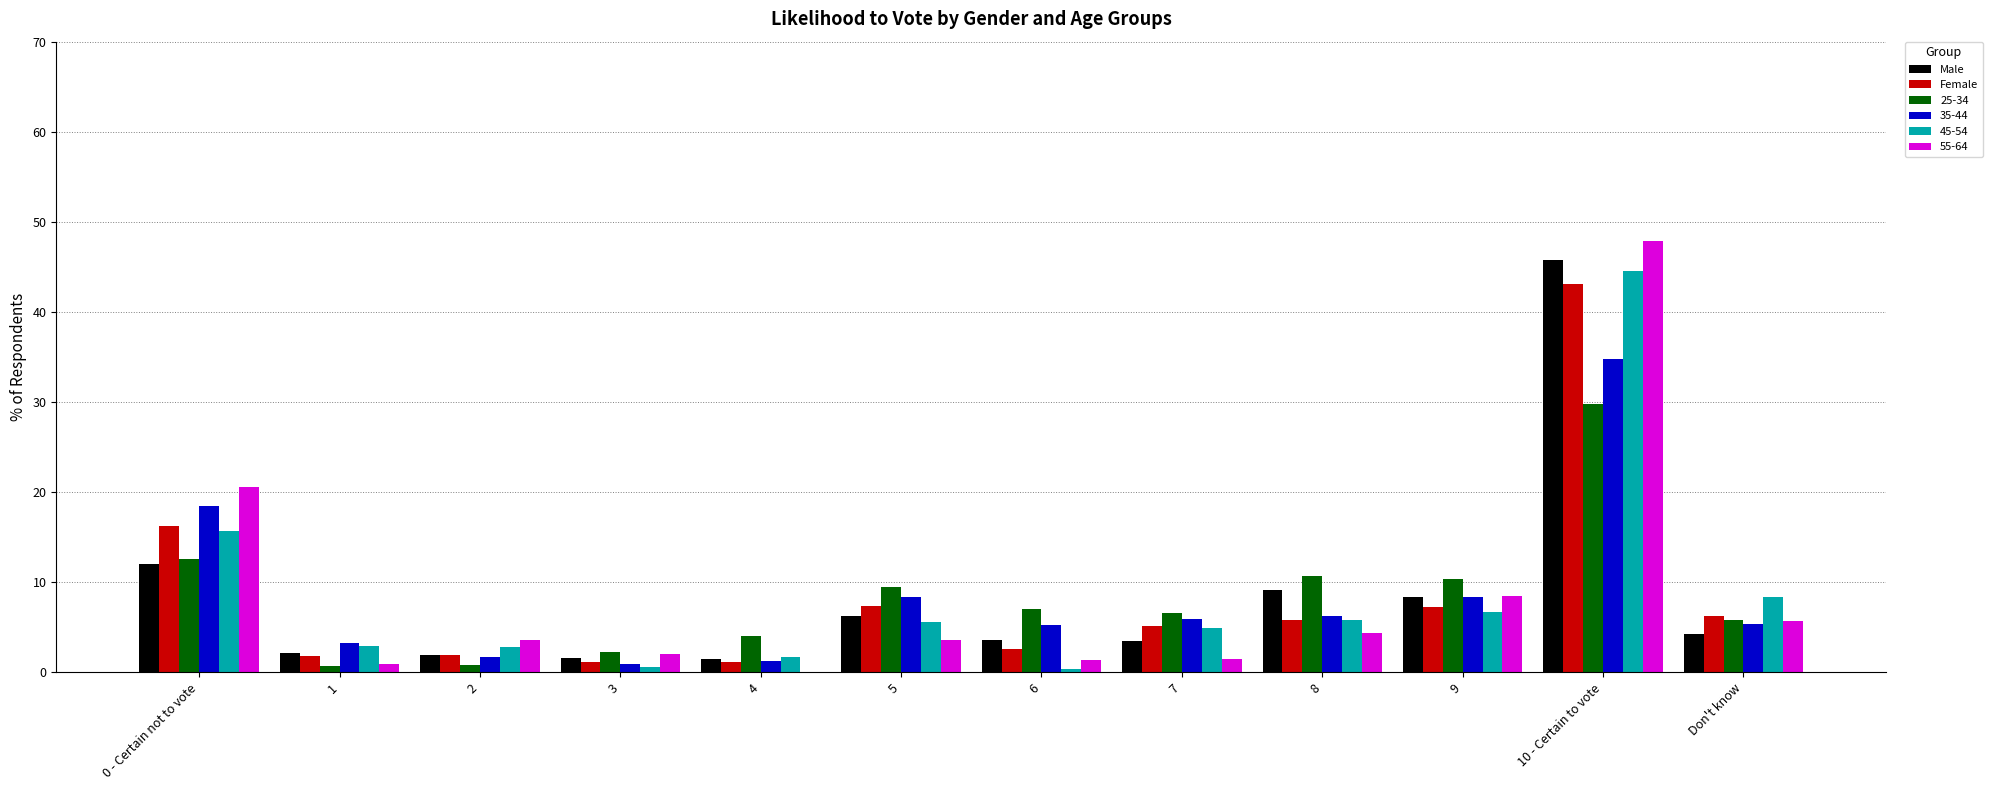

What is the total value across all series at 8?

42.1